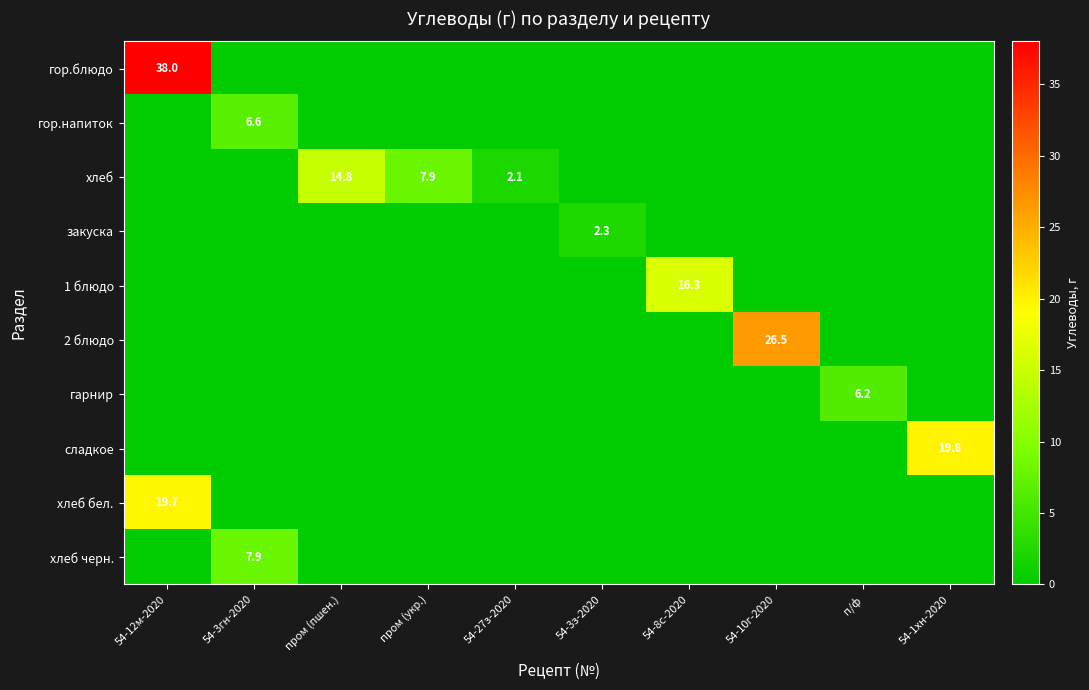

The хлеб series shows 4.5 at пром (укр.). True or false?

False